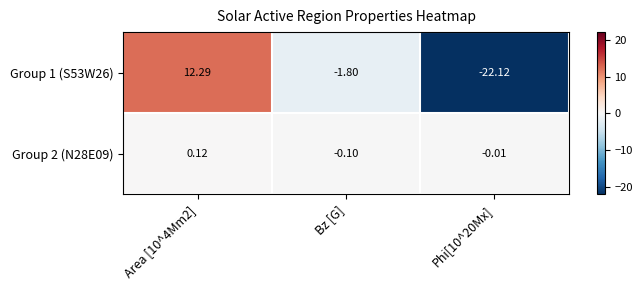

What is the spread (max minus min) of values at Phi[10^20Mx]?

22.1